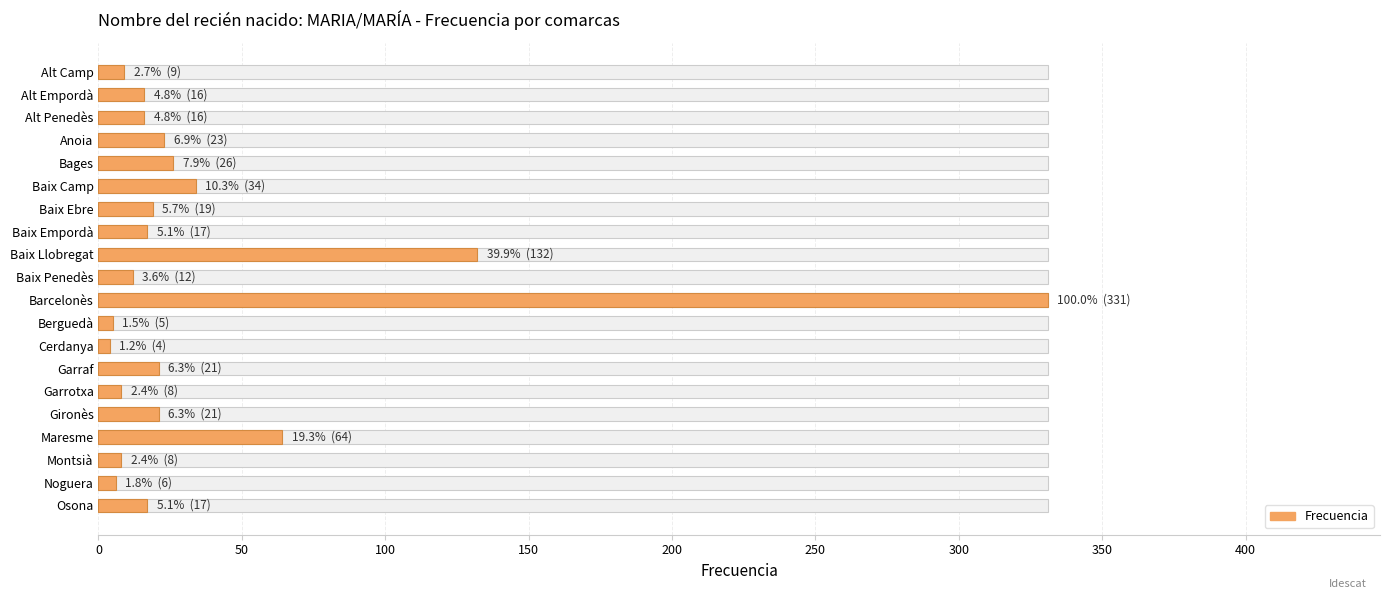

What is the smallest value displayed?

4